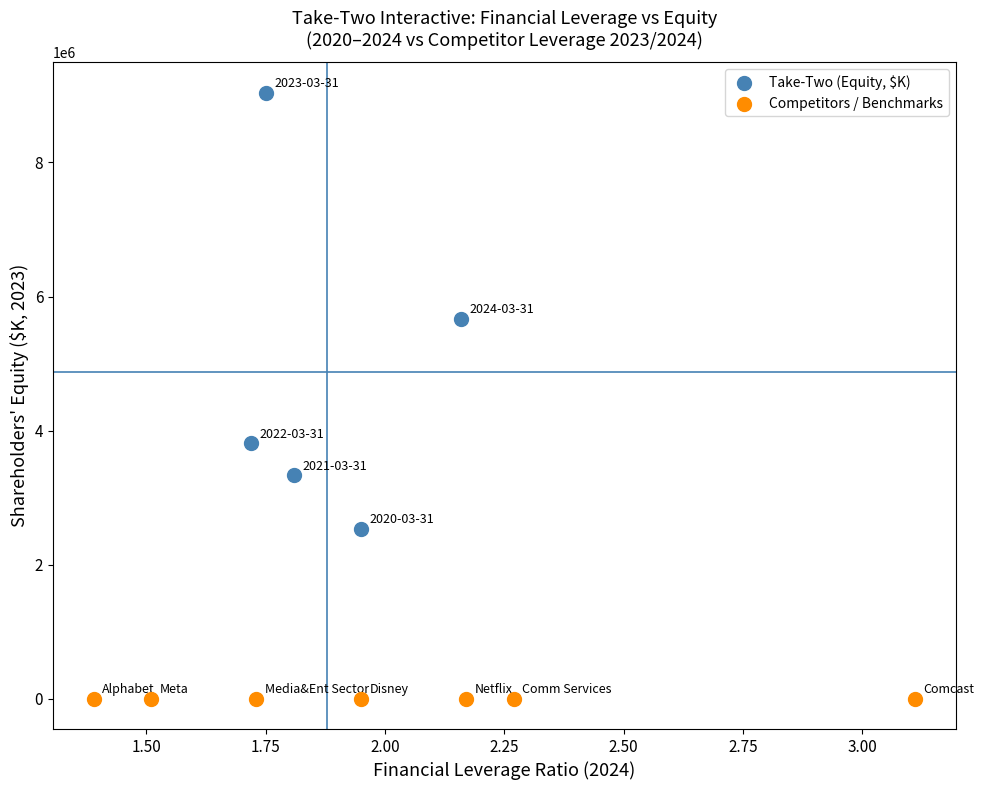

Which series contains the lowest Y value?

Competitors / Benchmarks